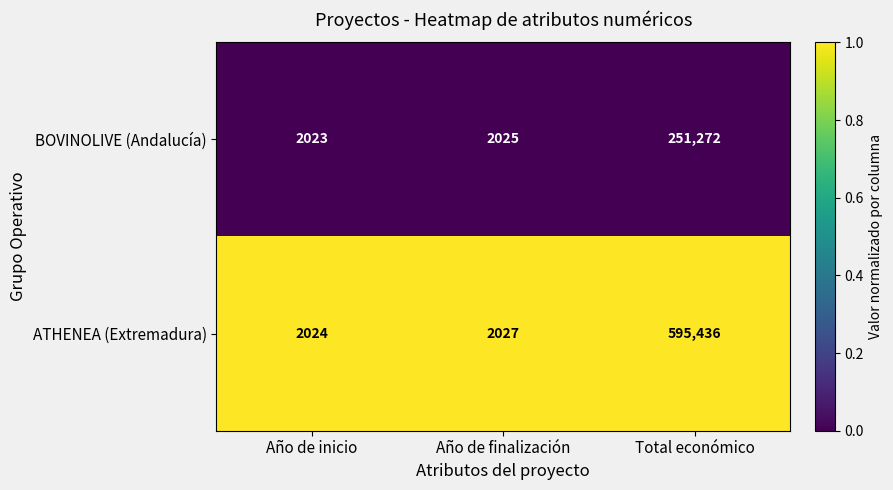

Reading left to right, what are all the values shown in this chart?

BOVINOLIVE (Andalucía): Año de inicio=2023	Año de finalización=2025	Total económico=251272
ATHENEA (Extremadura): Año de inicio=2024	Año de finalización=2027	Total económico=595436